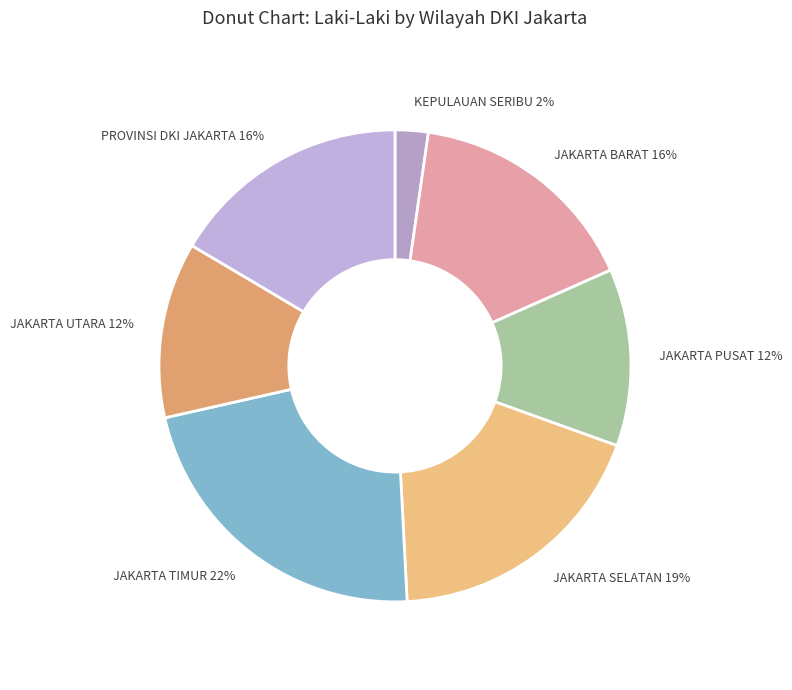

How many slices are in this pie chart?

7